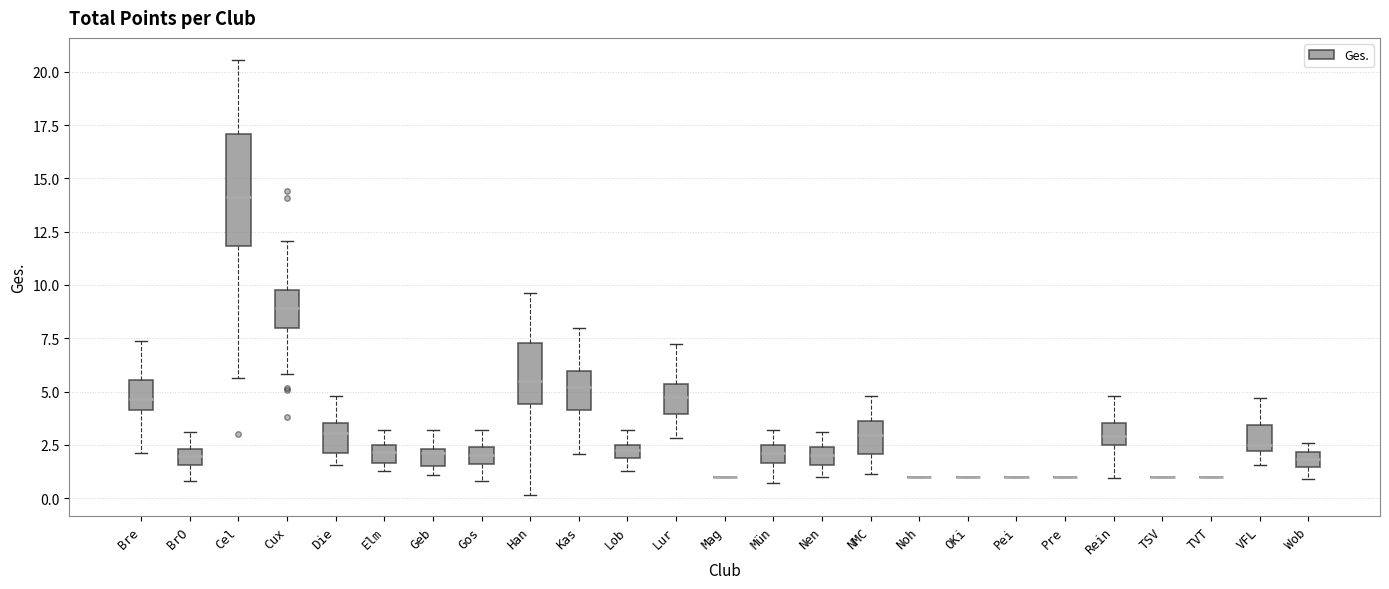

Where does the upper whisker of the box for Gos end on the y-axis? The values are not printed on the chart, so give them approximately, as read against the axis.

3.0